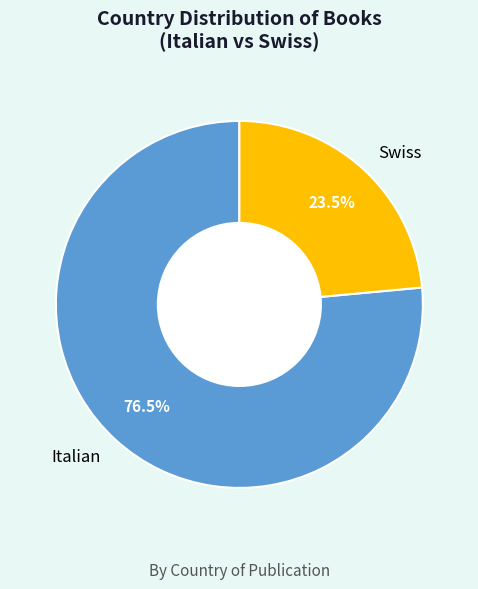

True or false: Swiss accounts for 17% of the total.

False